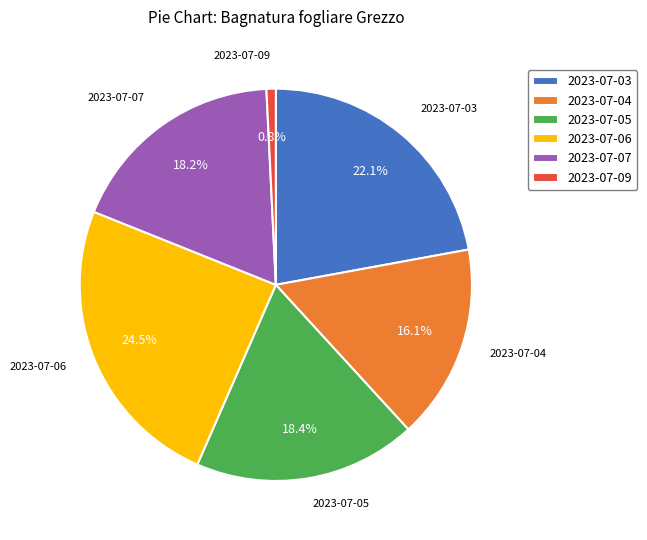

How many segments does this pie chart have?

6